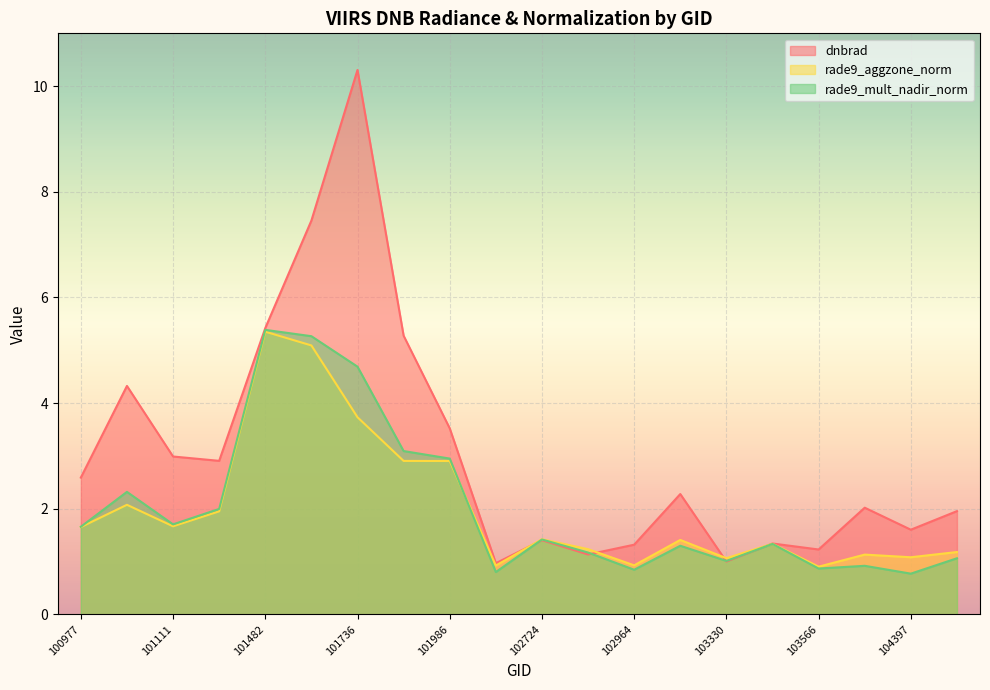

After their last crossing, which series has the higher values: dnbrad or rade9_mult_nadir_norm?

dnbrad